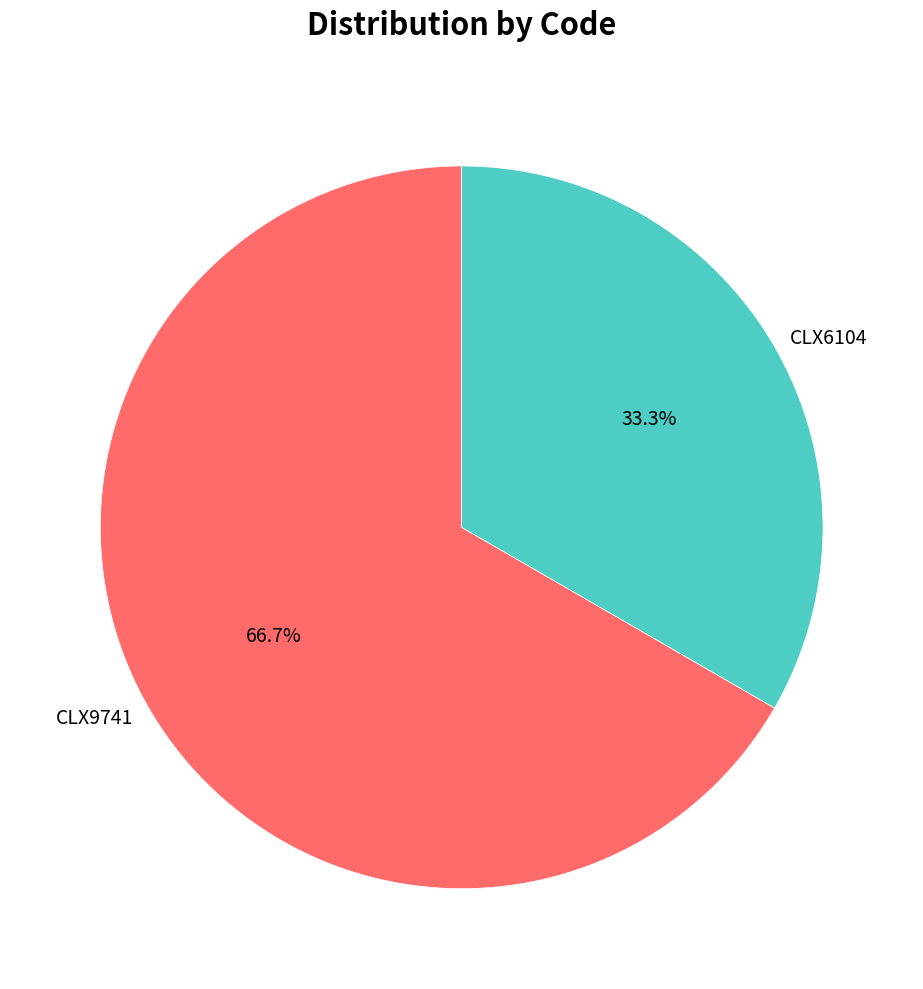

What is the ratio of the value at CLX6104 to the value at CLX9741?

0.5